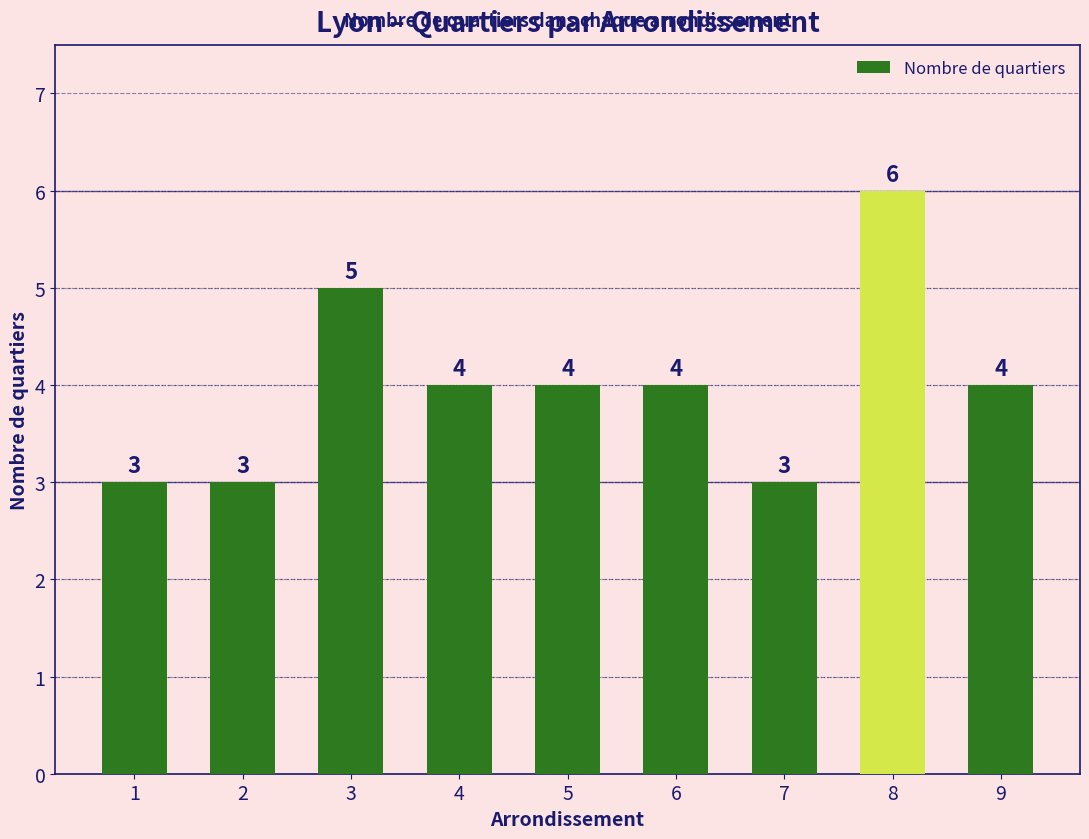

How many values are below 4?

3